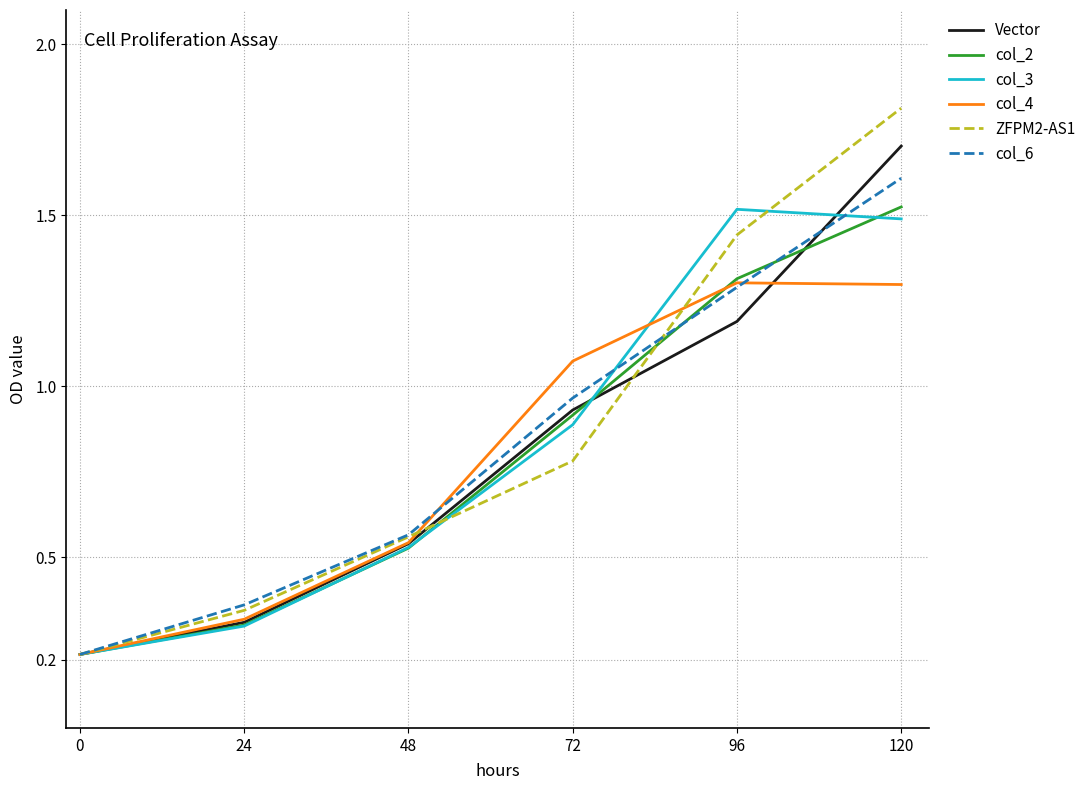

Which series has the widest spread of values?

ZFPM2-AS1